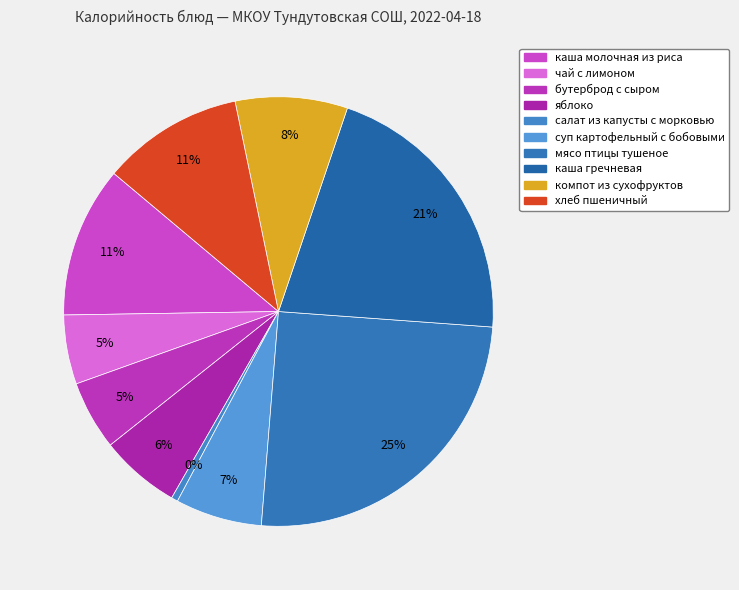

How many segments does this pie chart have?

10